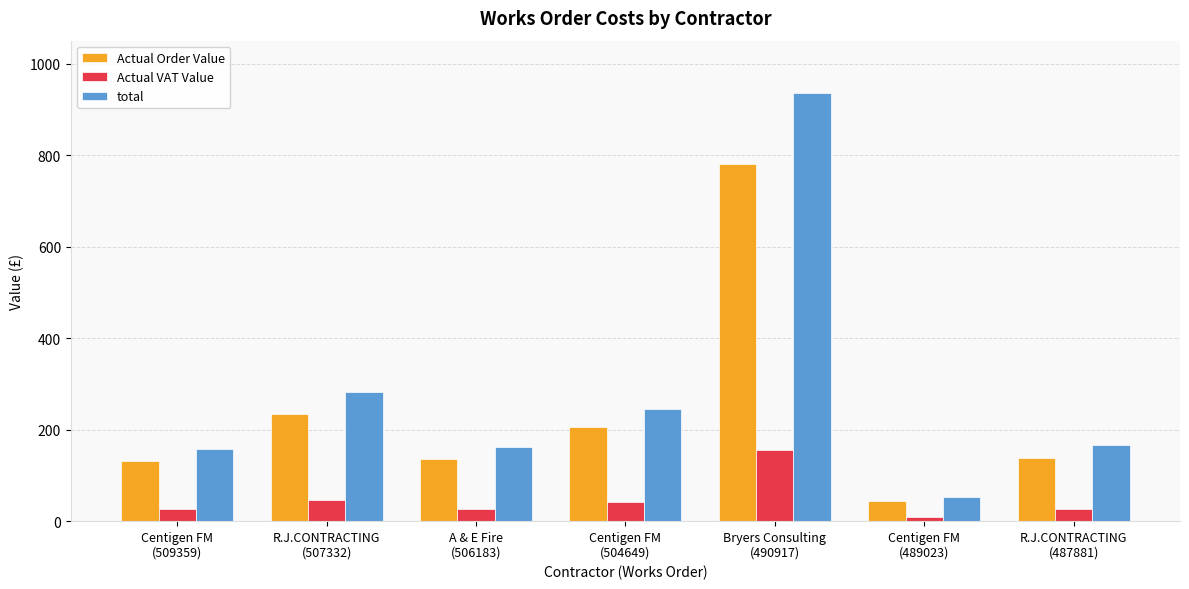

Where is Actual VAT Value nearest to the value 82?

R.J.CONTRACTING
(507332)